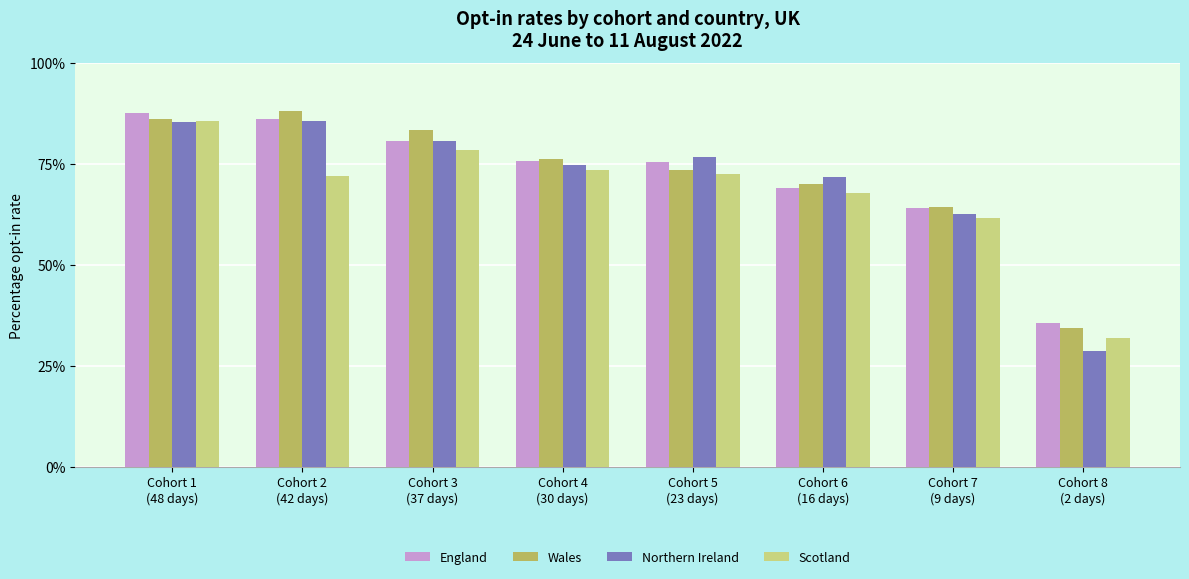

Count the number of data series in this chart.

4